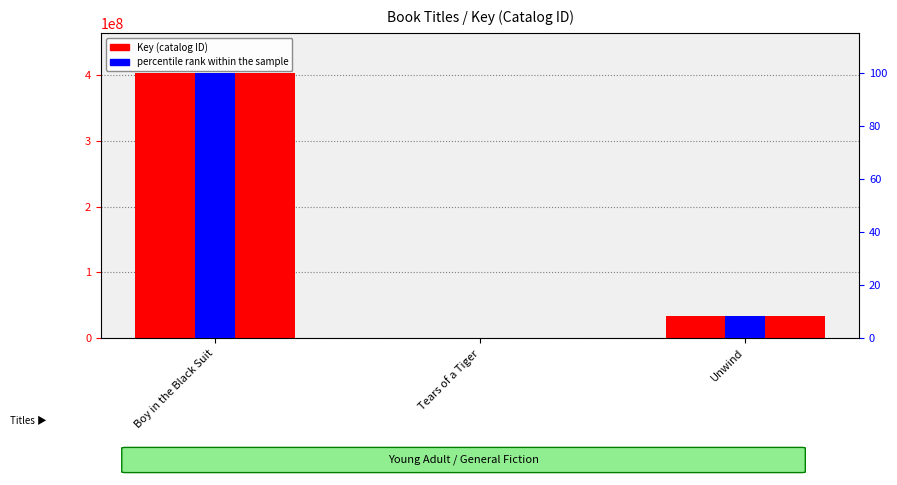

What is the spread (max minus min) of values at Boy in the Black Suit?

403687506.0